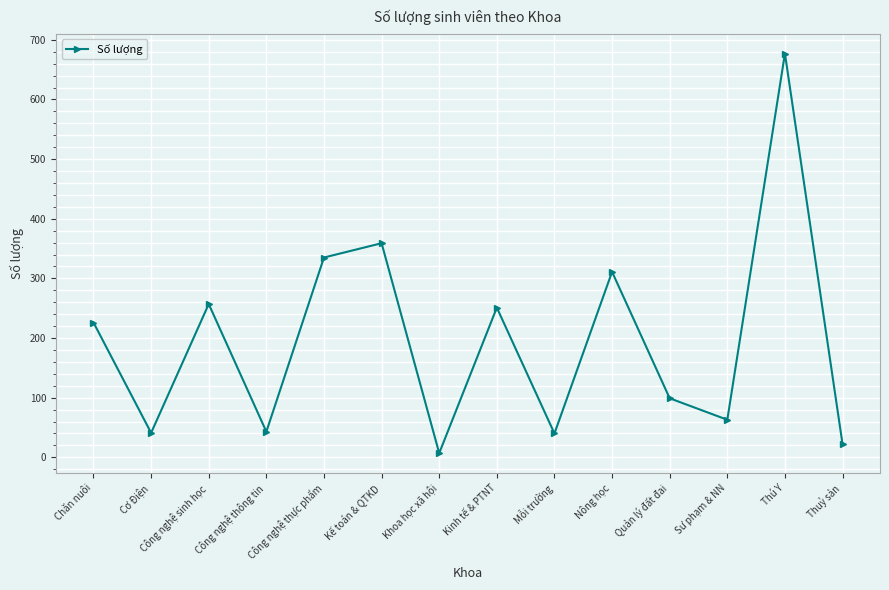

How many data points are less than 226?

7